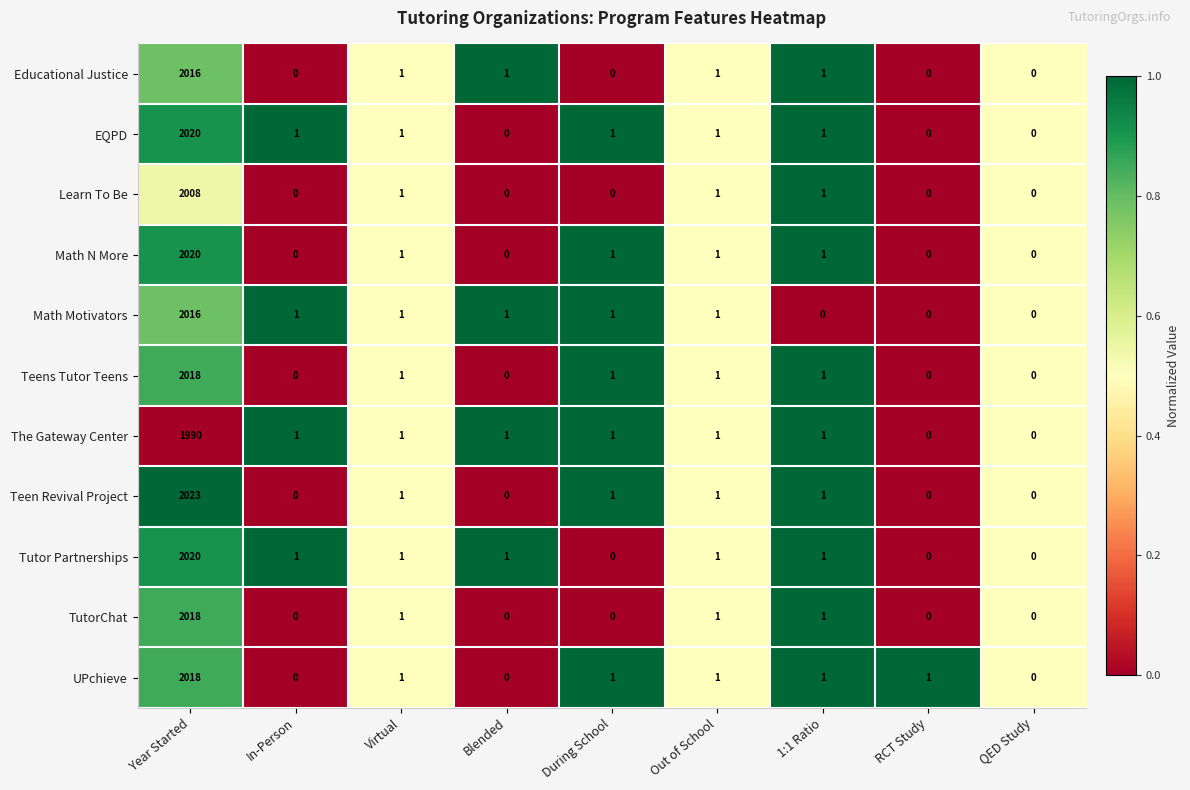

At which label does Math N More first exceed 1?

Year Started